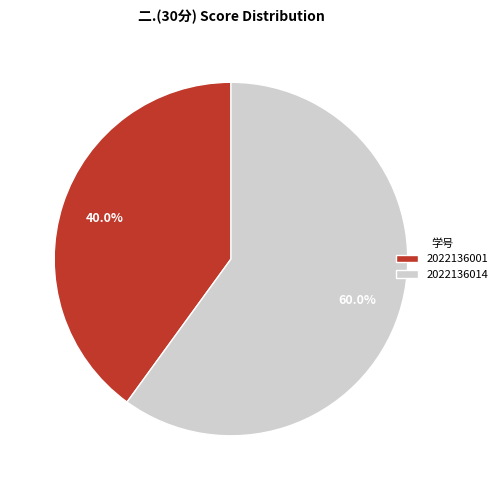

True or false: 2022136014 accounts for 46% of the total.

False